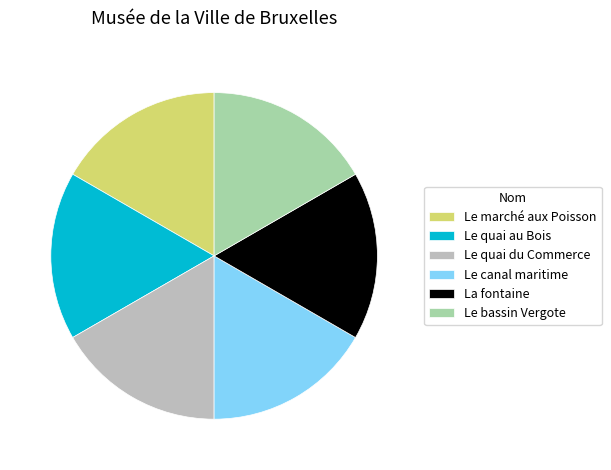

How many segments does this pie chart have?

6